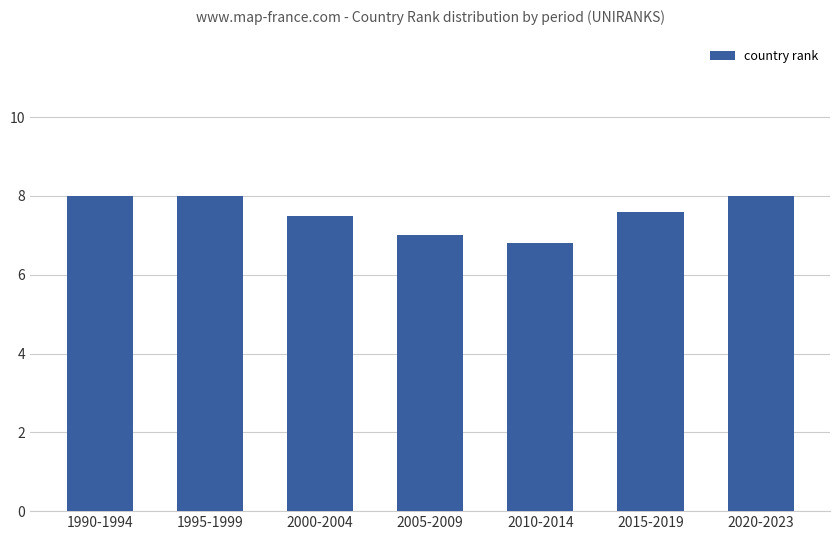

What position from the left is 1990-1994?

1